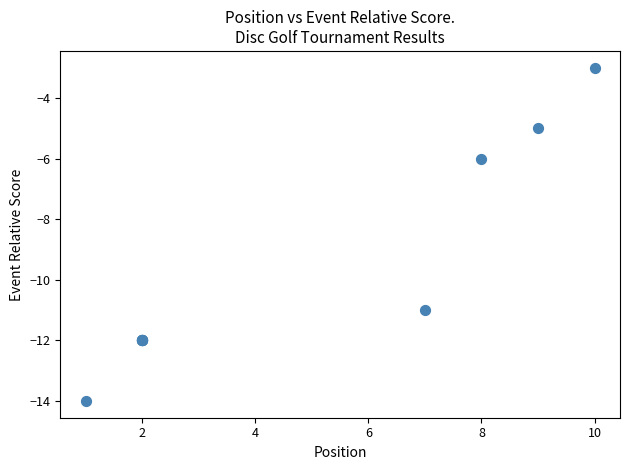

What Y value in the scatter plot is closest to -8?

-6